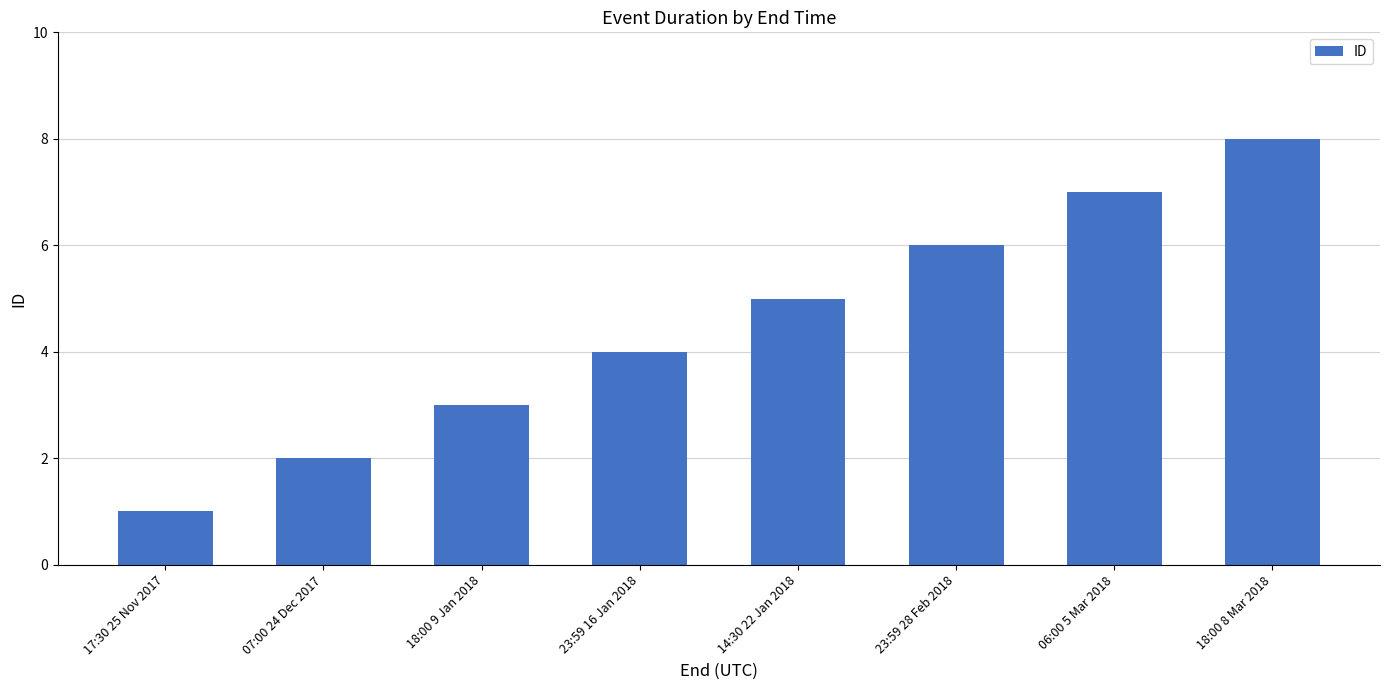

Are the bars grouped side by side (vs. stacked)?

No